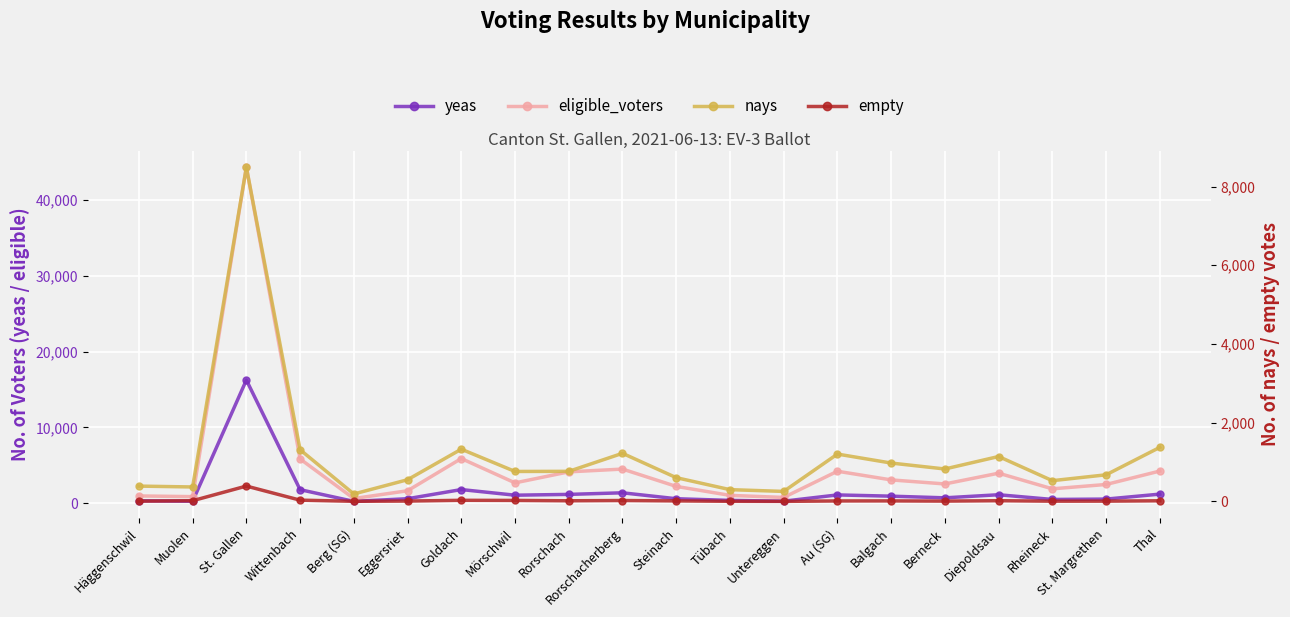

What is the value of the yeas point at the 10th from the left?

1377